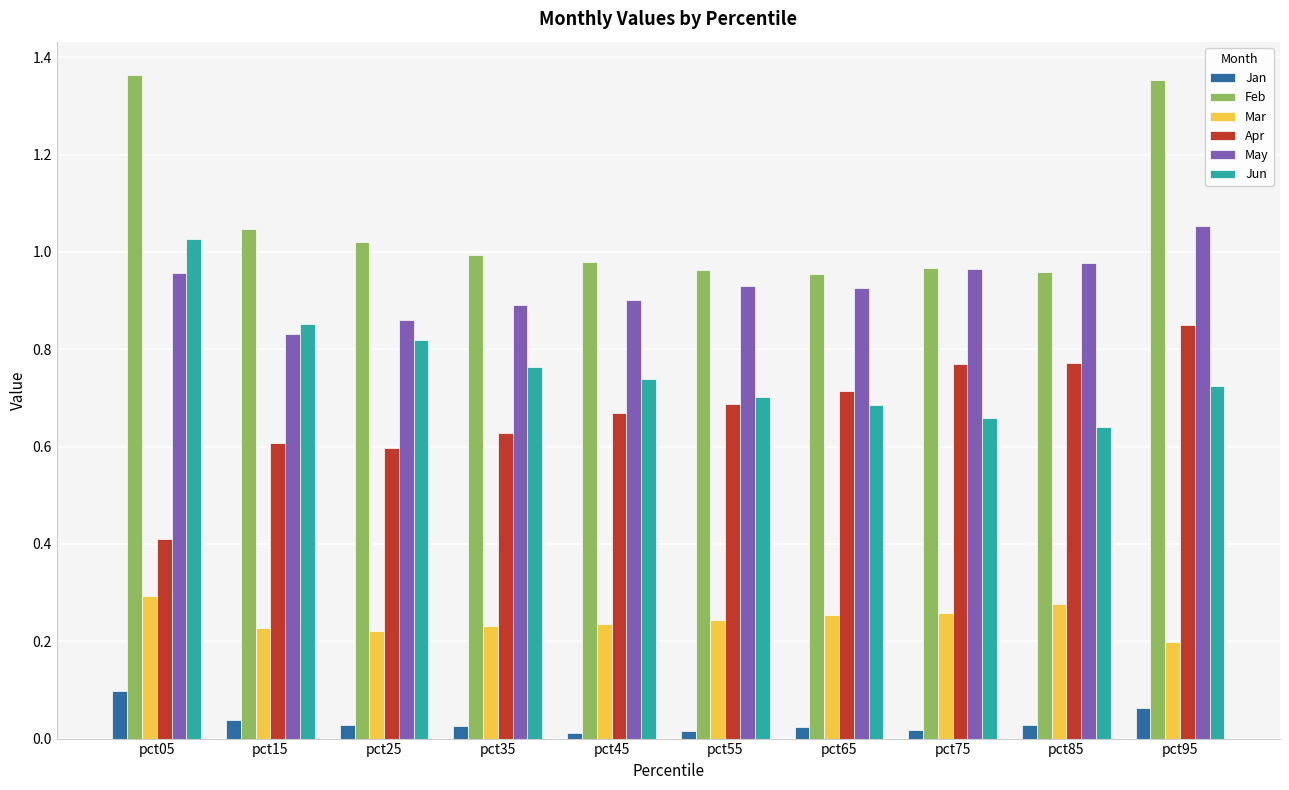

Which series has the largest total across all categories?

Feb